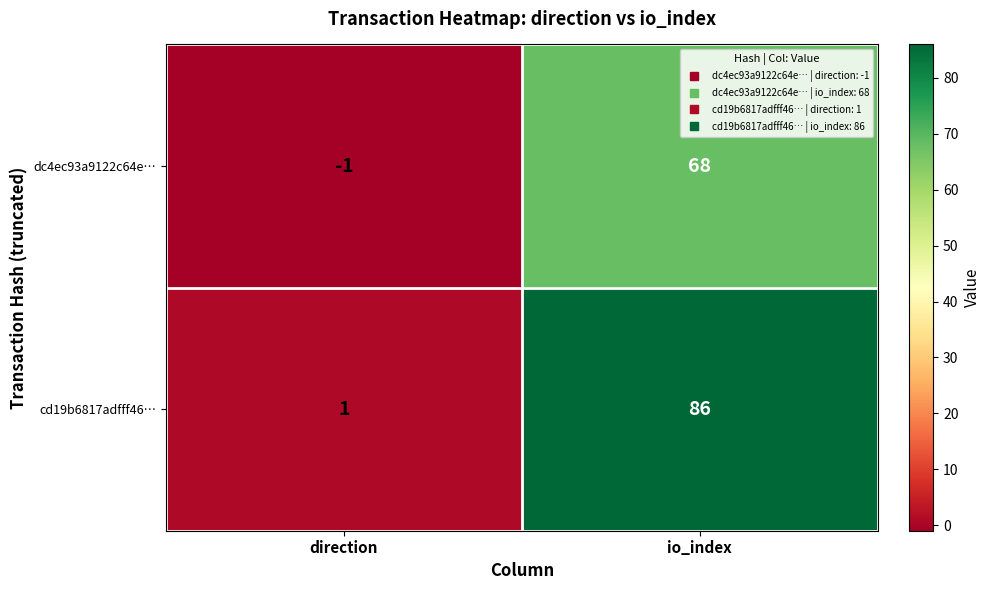

Reading right to left, extract all data points from this chart.

dc4ec93a9122c64e…: 68	-1
cd19b6817adfff46…: 86	1